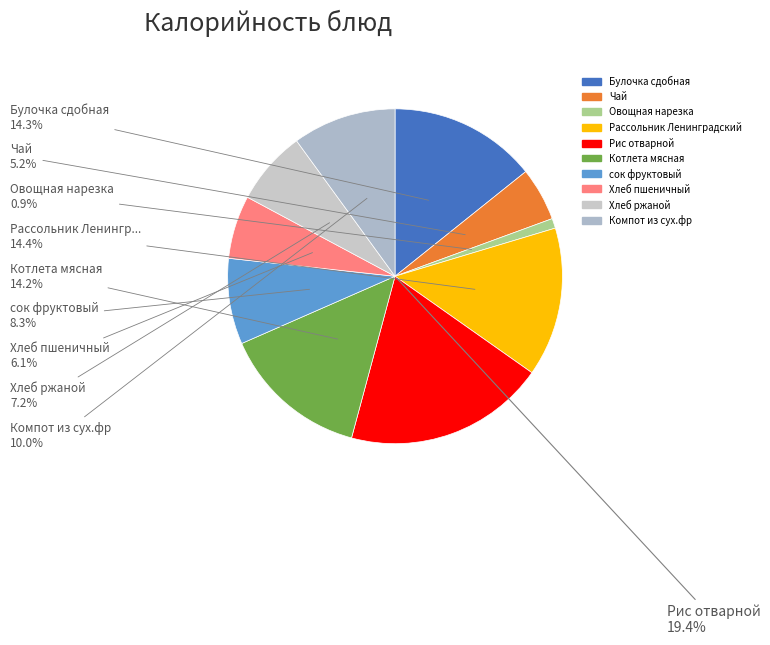

Is the sum of Хлеб пшеничный and Овощная нарезка greater than half?

No